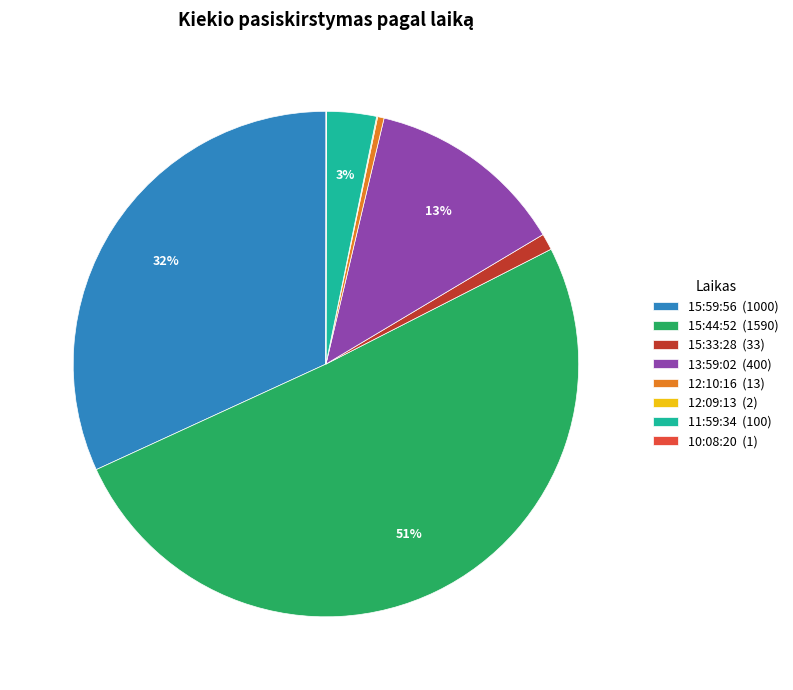

Which category has the biggest portion of the pie?

15:44:52